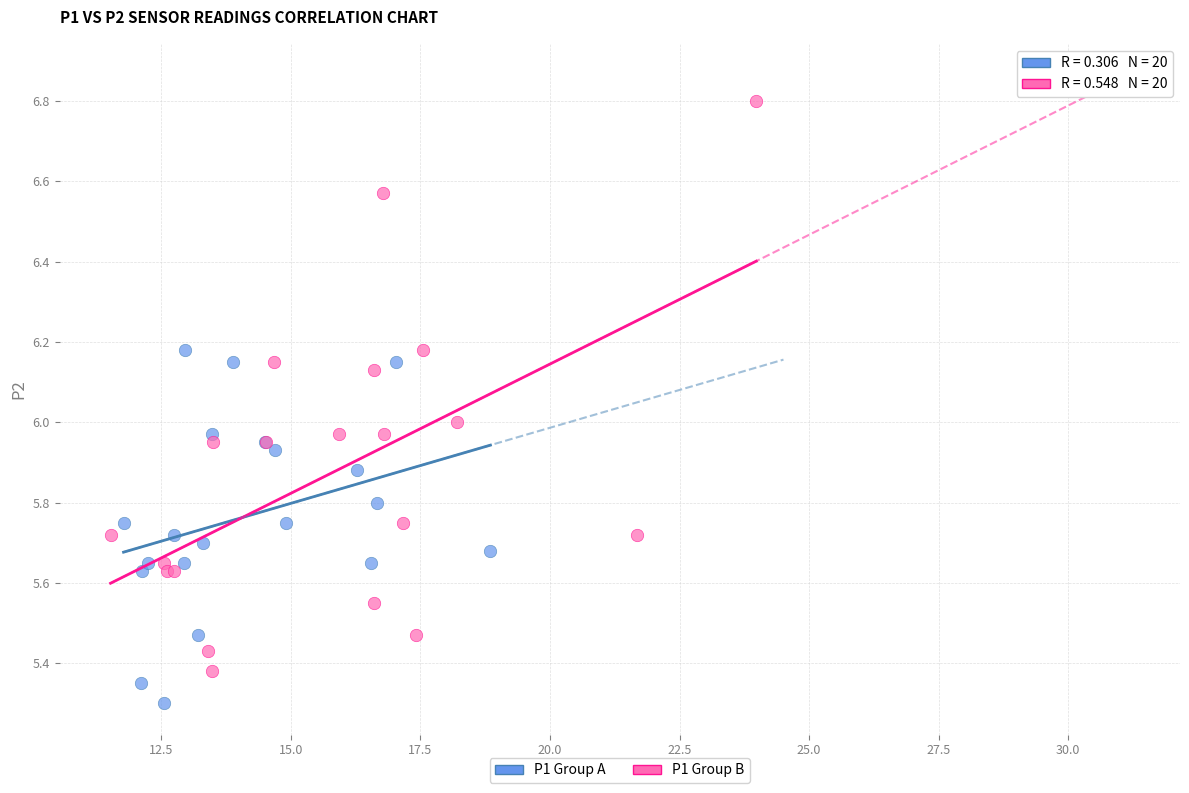

Which series reaches the minimum Y coordinate?

P1 Group A